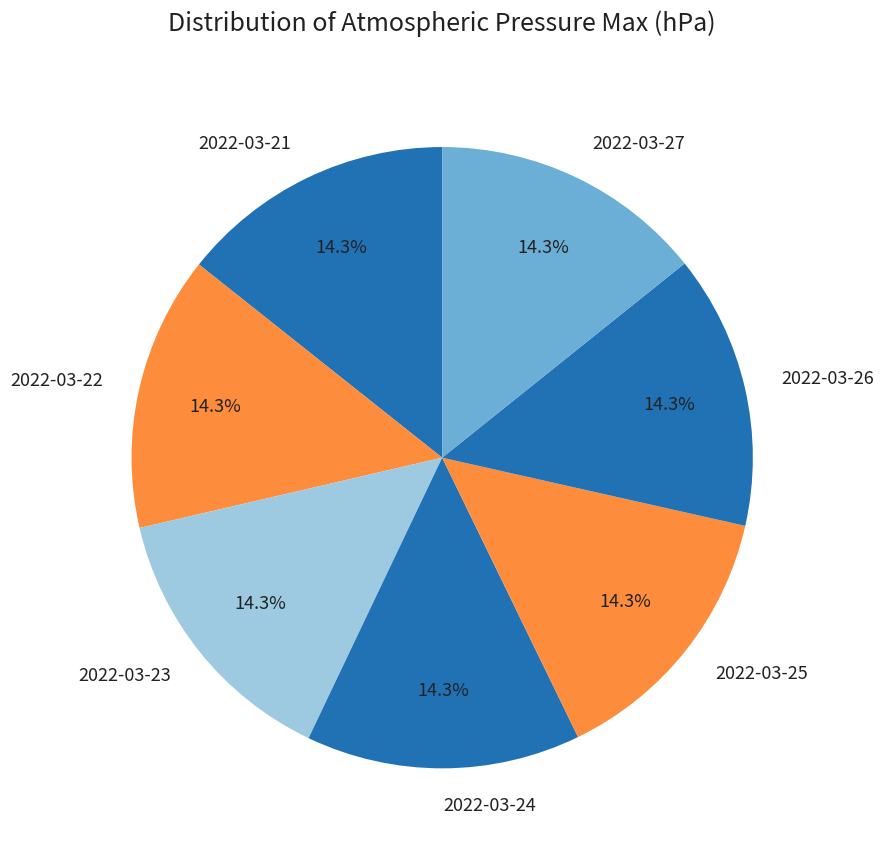

Combined, what portion of the pie is 2022-03-23 and 2022-03-22?

28.6%